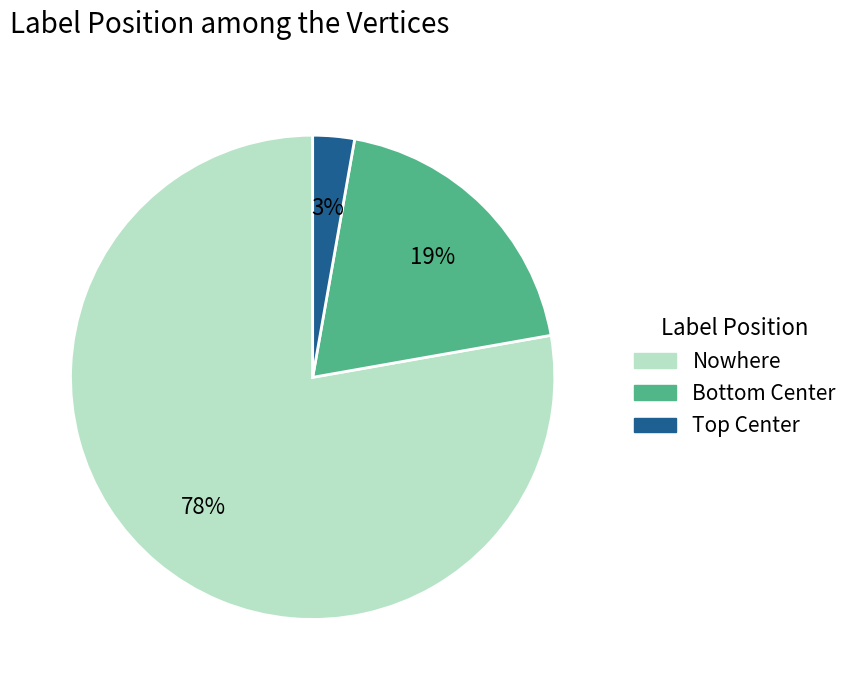

To the nearest percent, what is the difference between the largest and smallest slice percentages?

75%